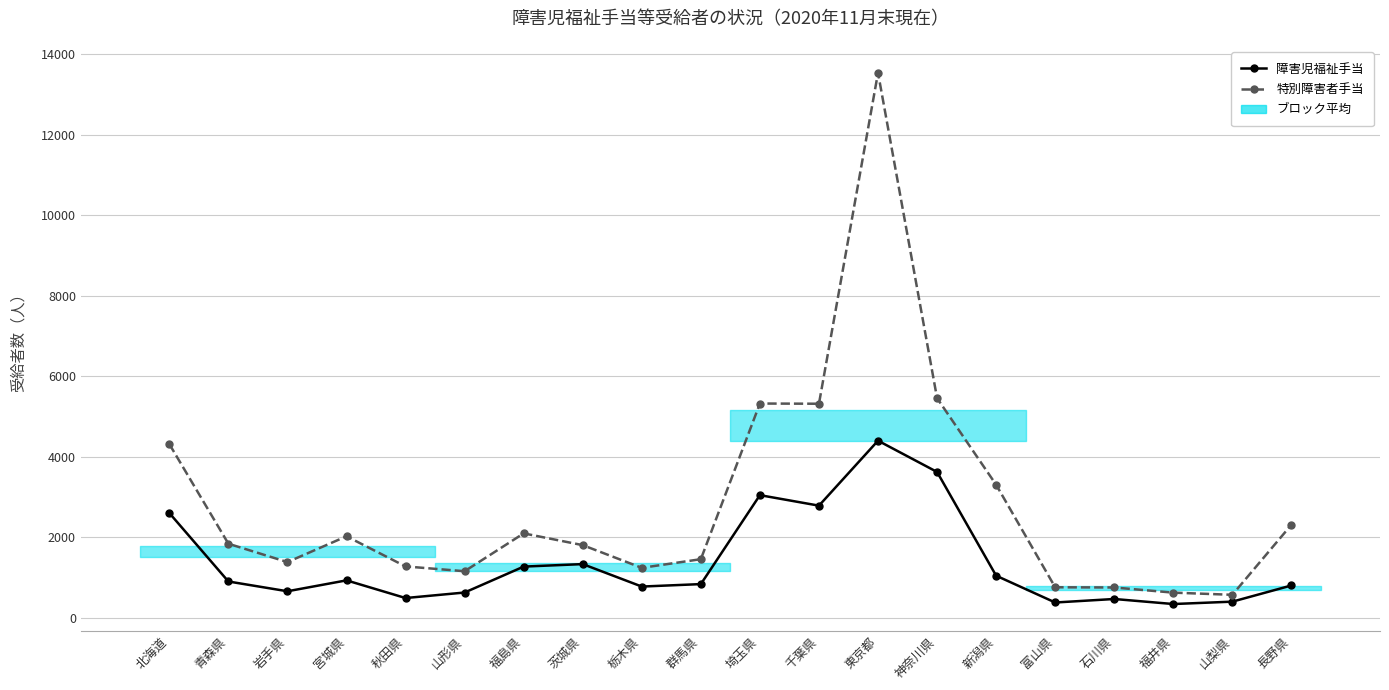

At which category is the sum across all series the highest?

東京都